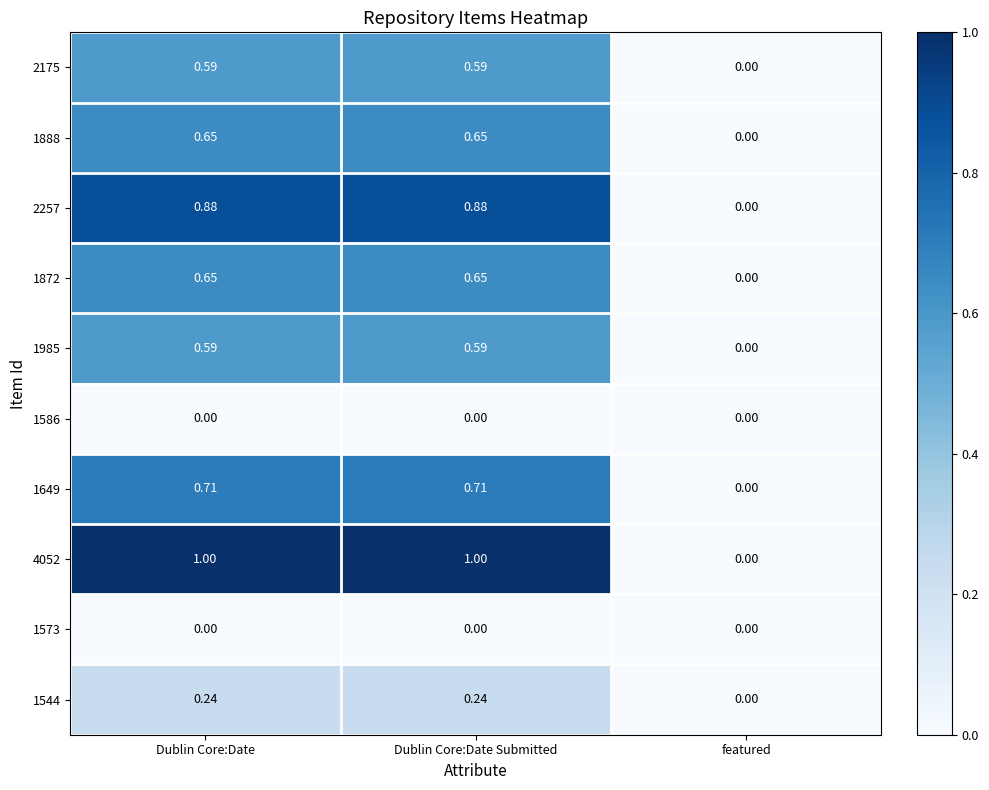

Is the value of 1872 at featured greater than the value of 4052 at Dublin Core:Date?

No